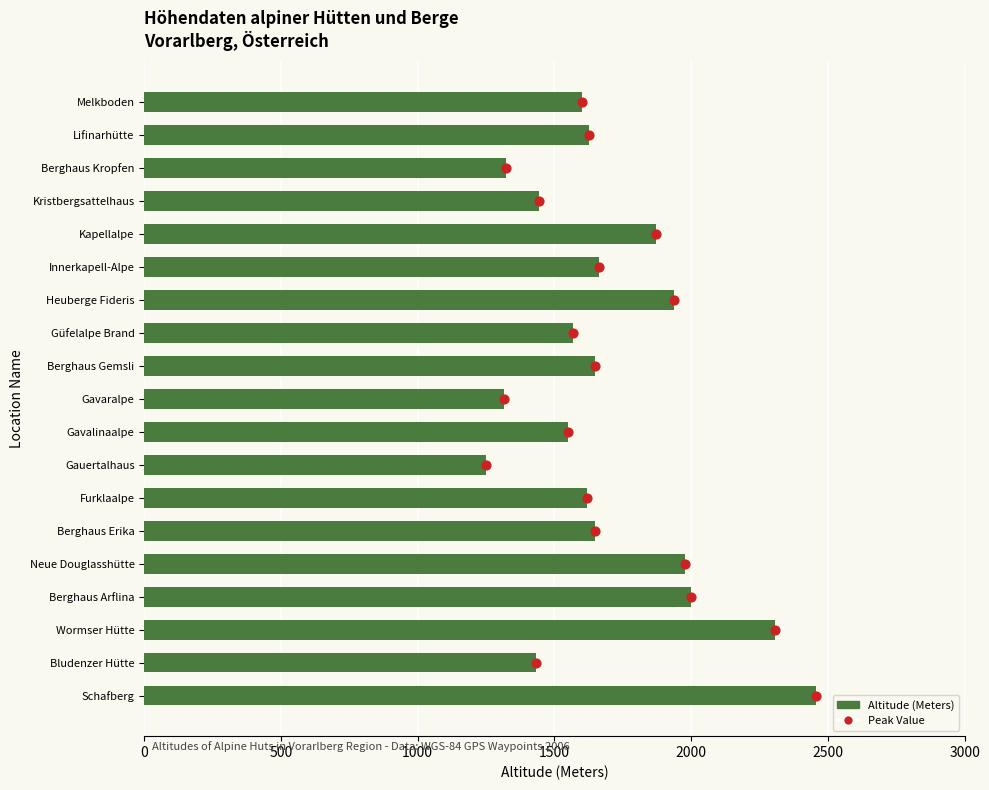

At how many categories does at least one series exceed 962?

19